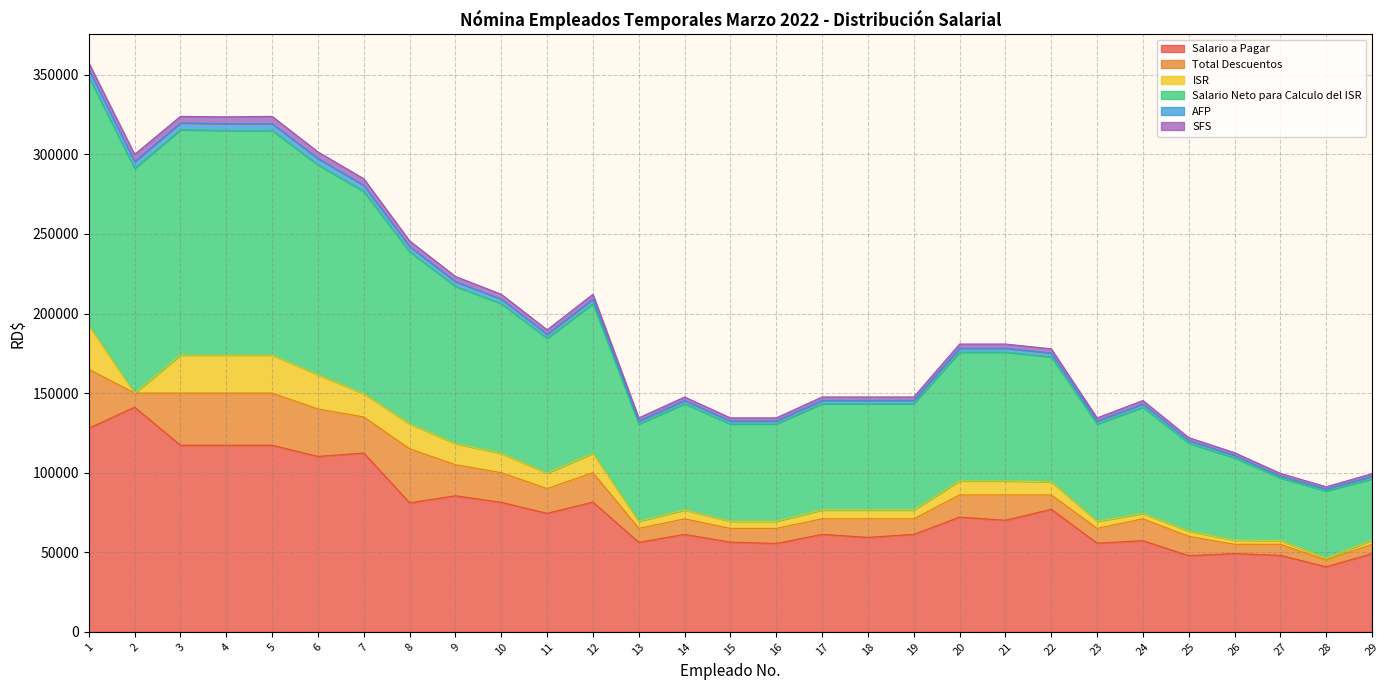

What is the highest value of the Salario a Pagar series?

141110.0